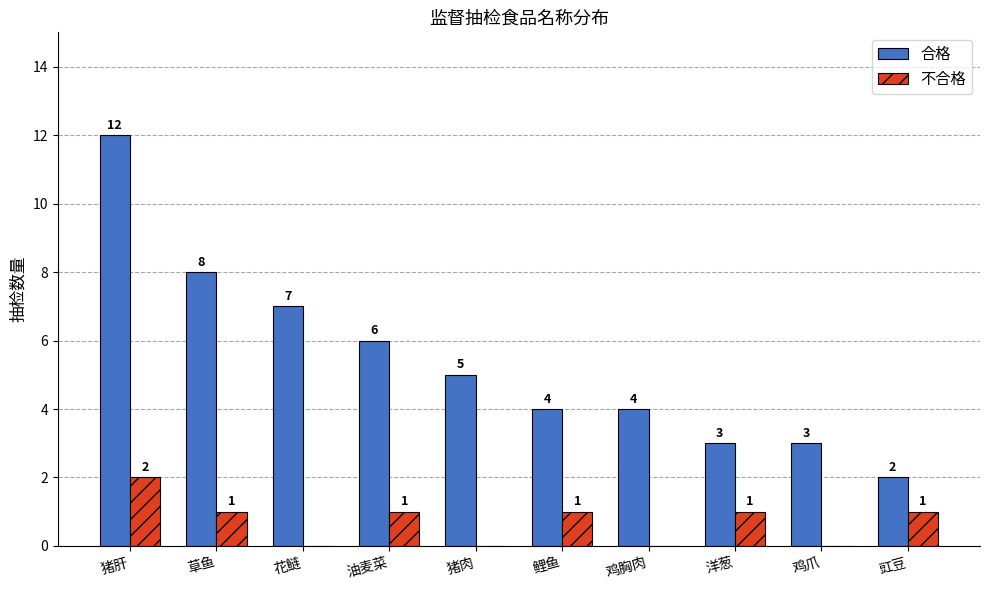

How many distinct data groups are displayed?

2